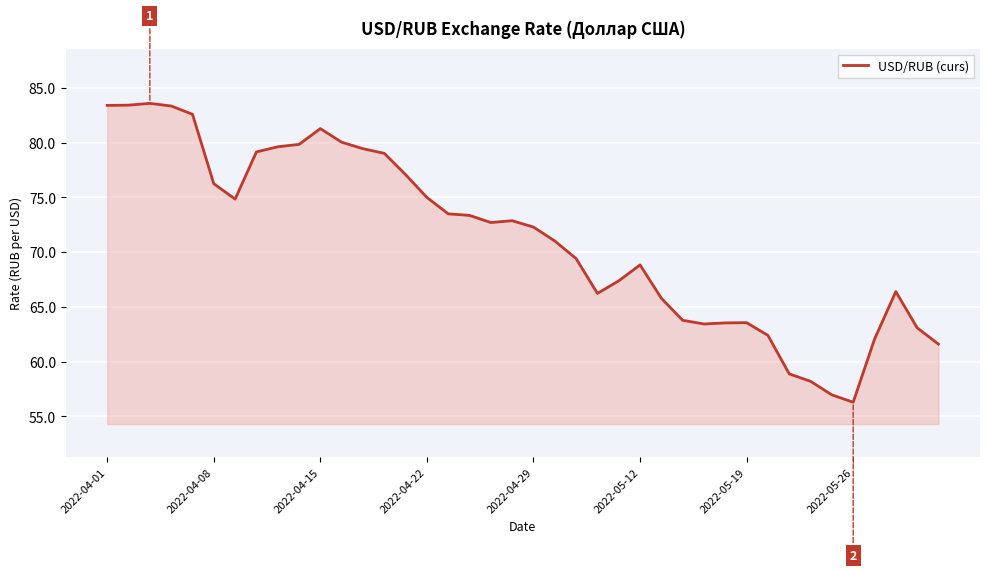

What is the difference between the maximum and minimum values?

27.3